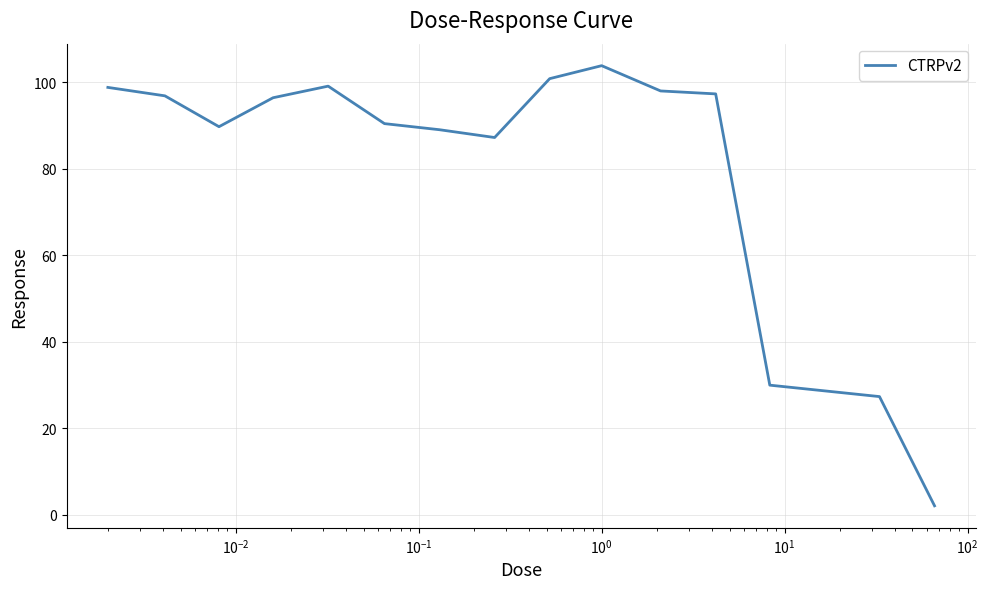

What is the greatest value displayed?

103.8